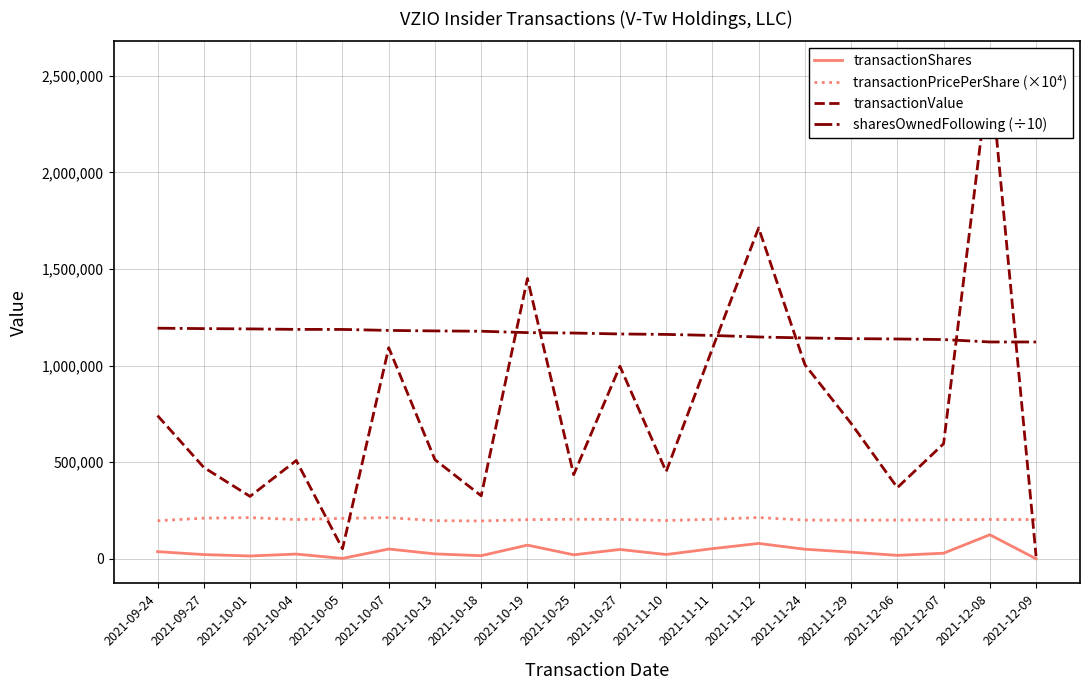

The value of sharesOwnedFollowing (÷10) at 2021-11-29 is 1139649.9. True or false?

True